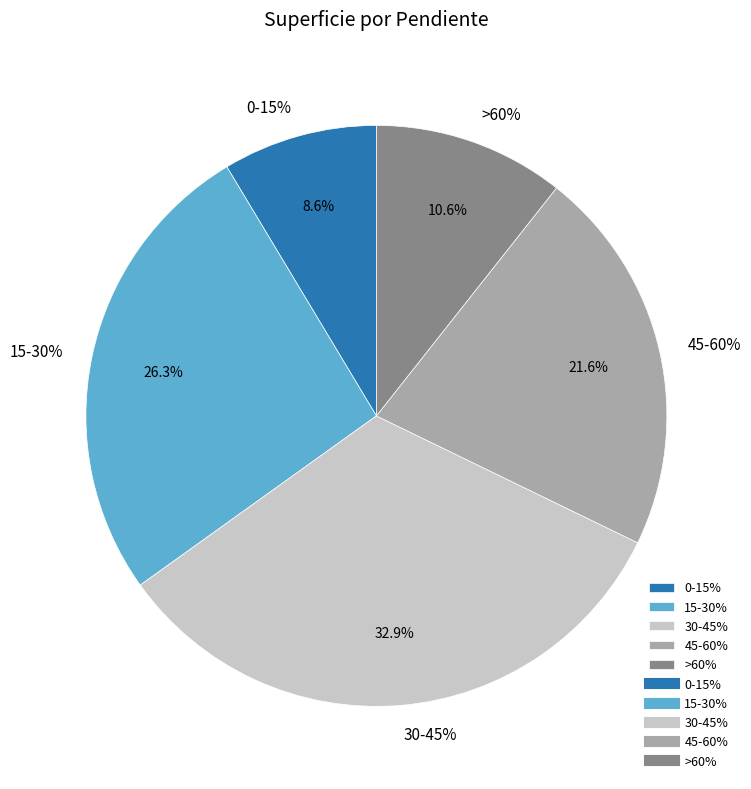

Is 45-60% the majority of the pie?

No